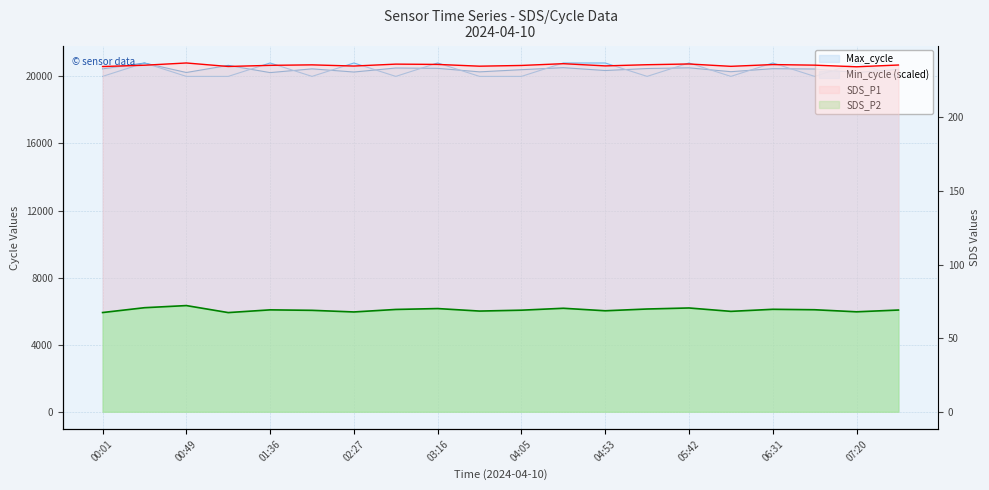

What is the value of the SDS_P1 point at the 18th from the left?

235.4